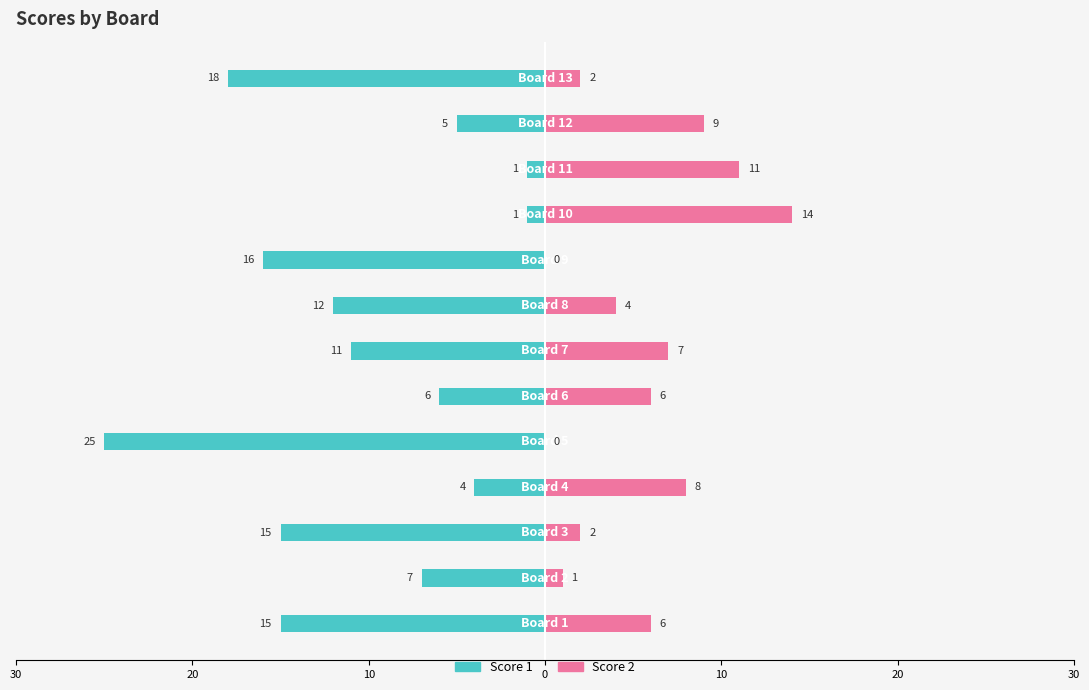

How many groups of bars are there?

13